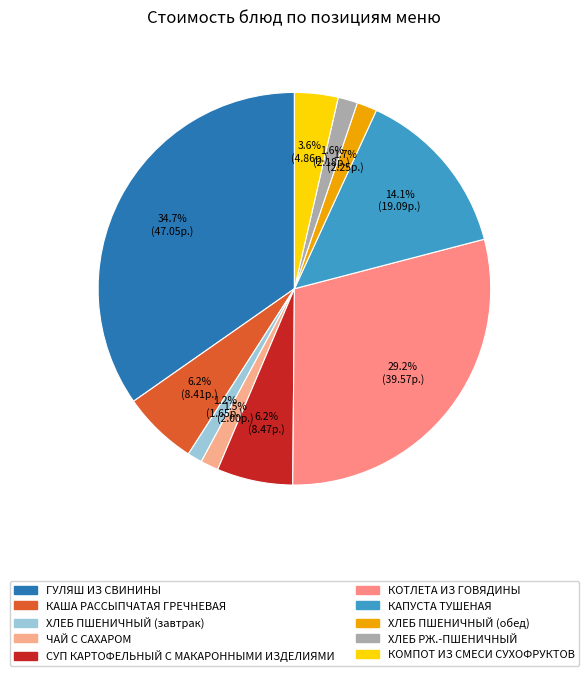

Is КАША РАССЫПЧАТАЯ ГРЕЧНЕВАЯ the majority of the pie?

No